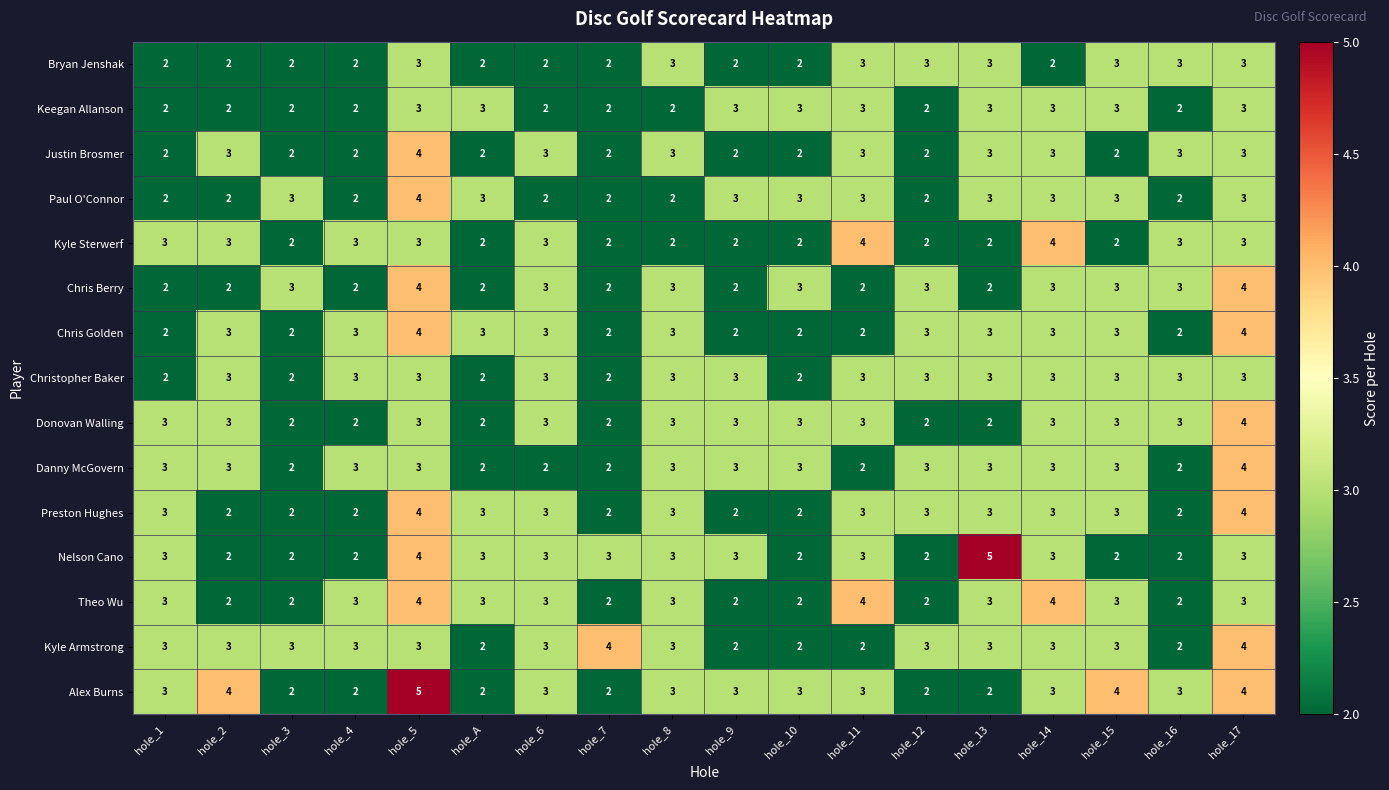

What is the highest value of the Justin Brosmer series?

4